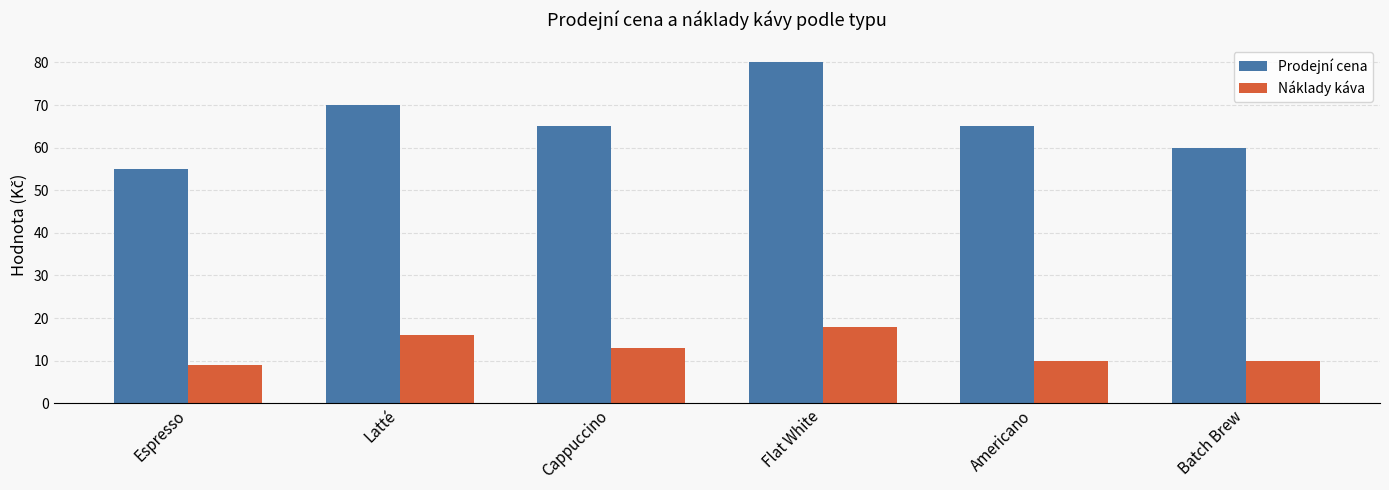

How many categories are shown in the chart?

6